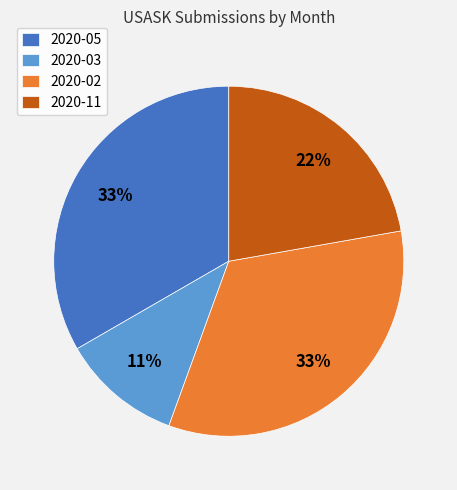

To the nearest percent, what is the average slice percentage?

25%